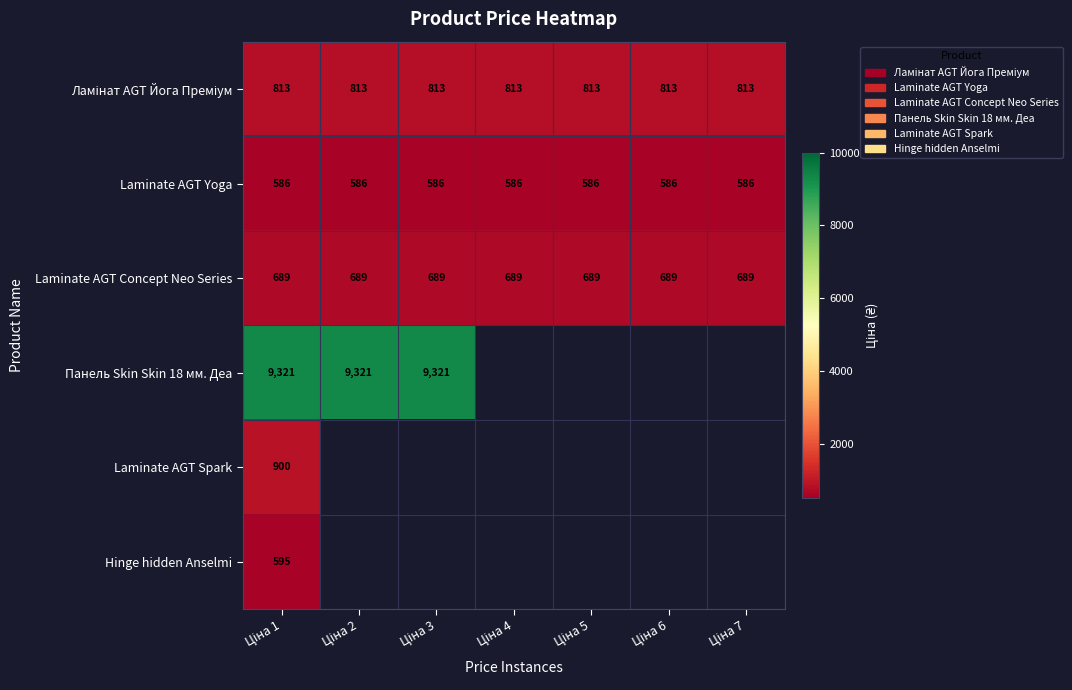

Rank the series by their maximum value, from highest to lowest.

Панель Skin Skin 18 мм. Деа, Laminate AGT Spark, Ламінат AGT Йога Преміум, Laminate AGT Concept Neo Series, Hinge hidden Anselmi, Laminate AGT Yoga